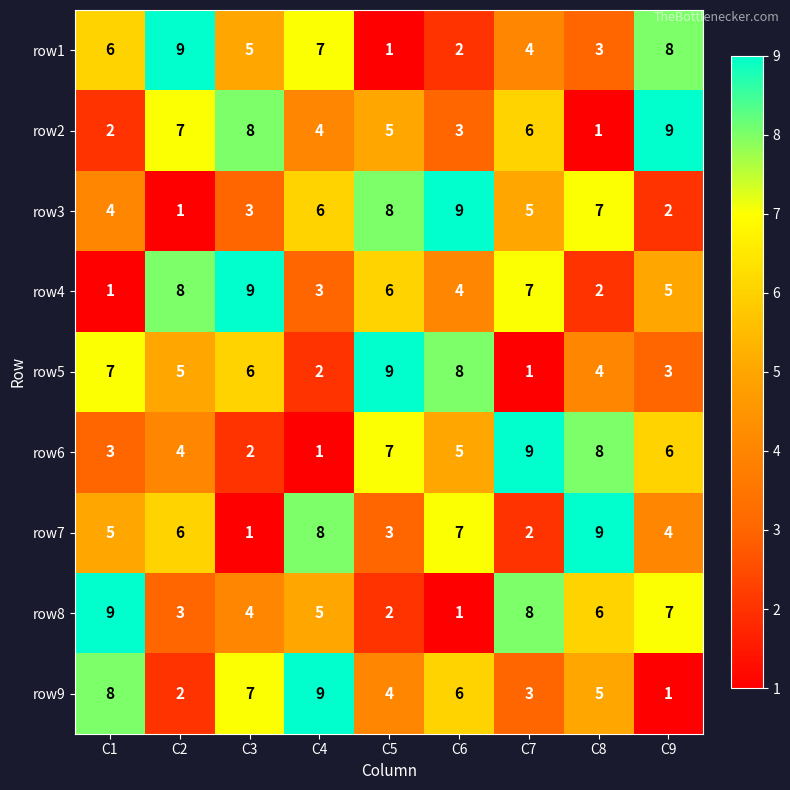

Rank the series at C6 from highest to lowest value.

row3, row5, row7, row9, row6, row4, row2, row1, row8